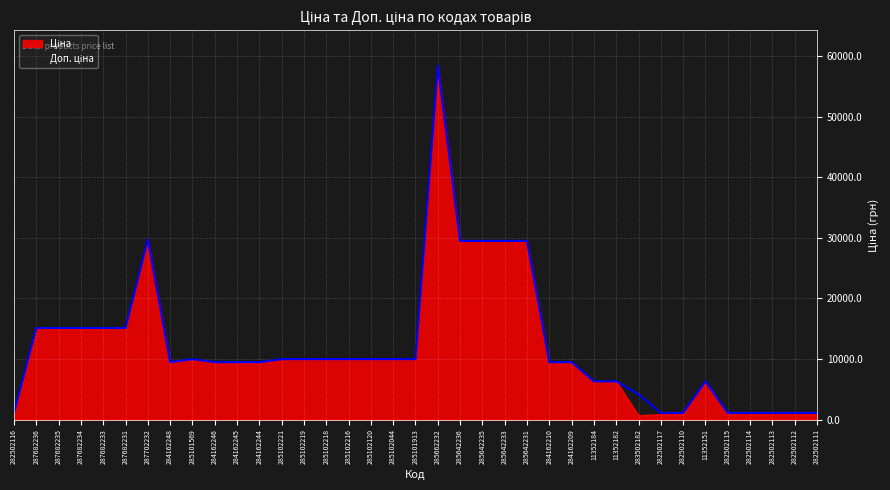

What is the value of the Ціна point at the 15th from the left?

9975.0